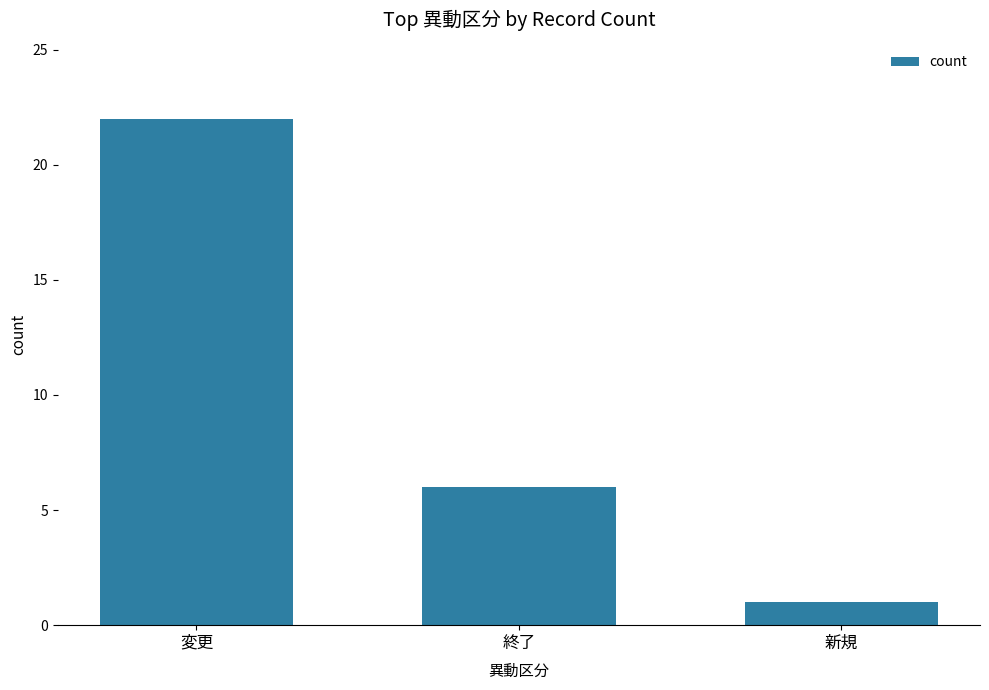

How many values are below 6?

1